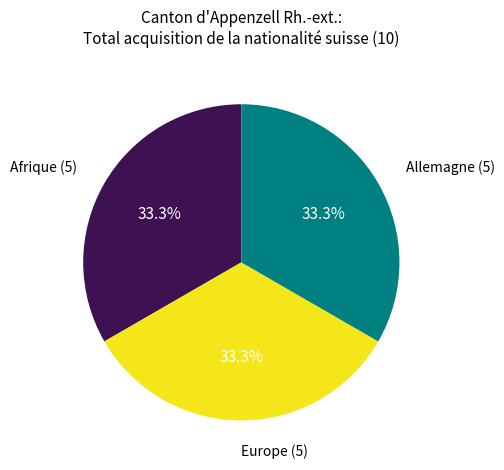

What portion of the pie excludes Europe?

66.7%